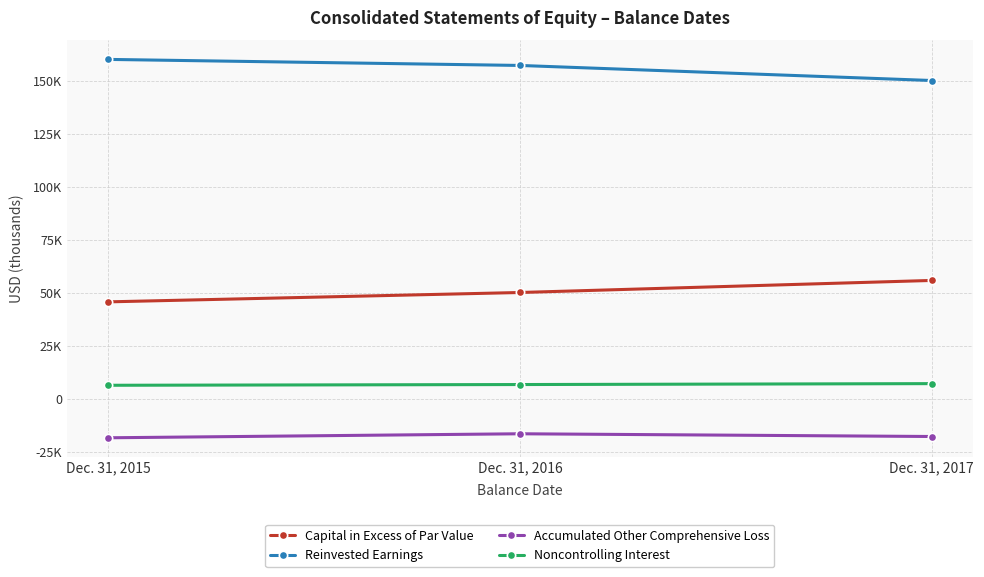

Does the chart display data point markers on the line(s)?

Yes